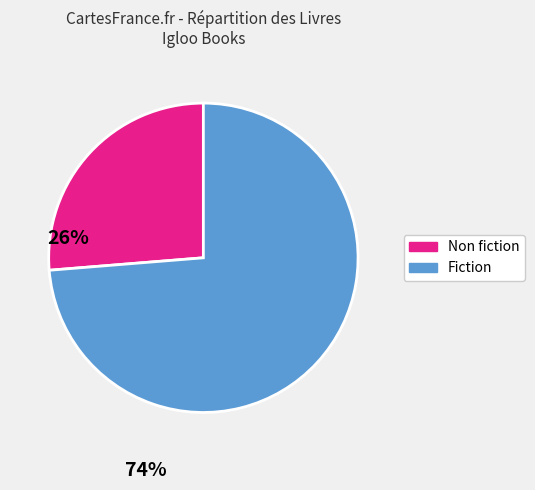

Does any single category account for the majority?

Yes